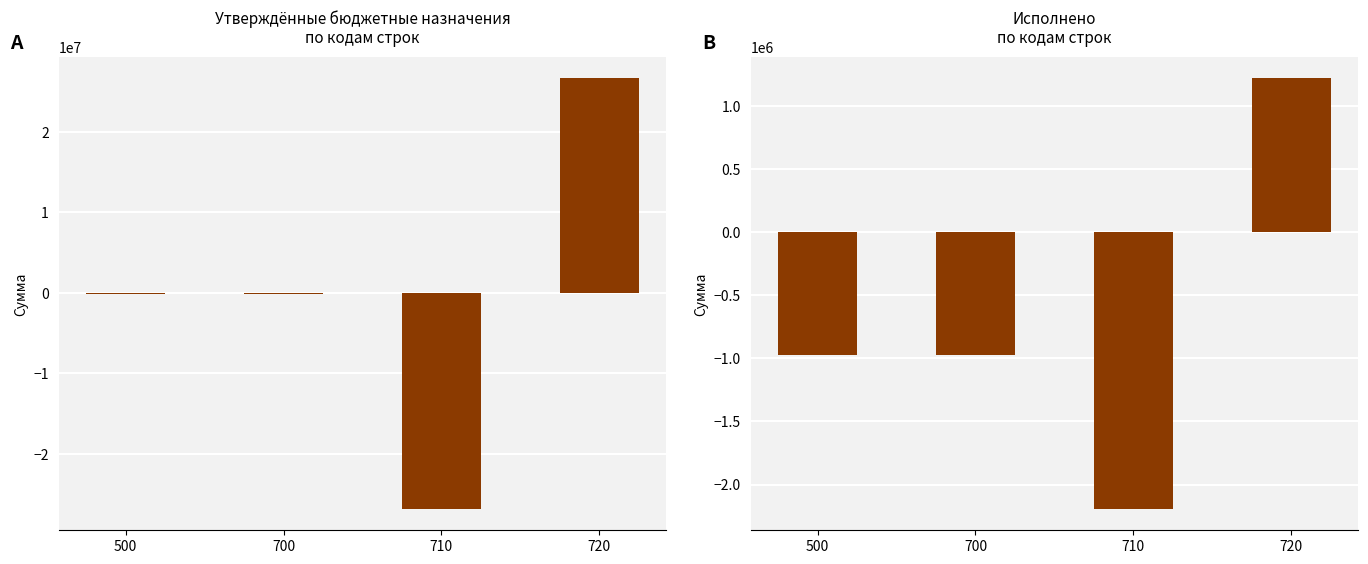

What is the maximum value shown in the chart?

26624600.0